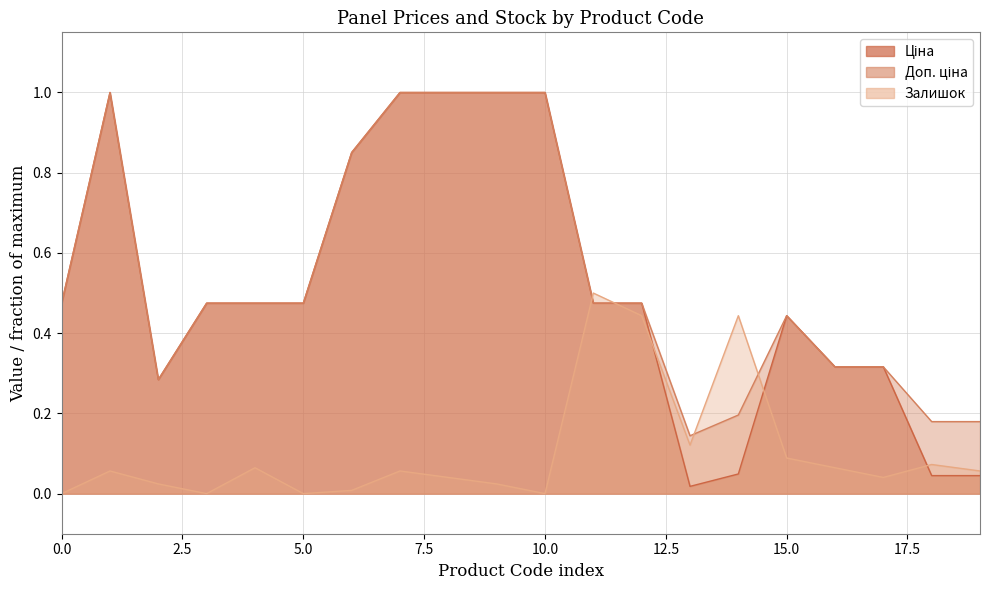

The Ціна series shows 0.8 at 5.0. True or false?

False